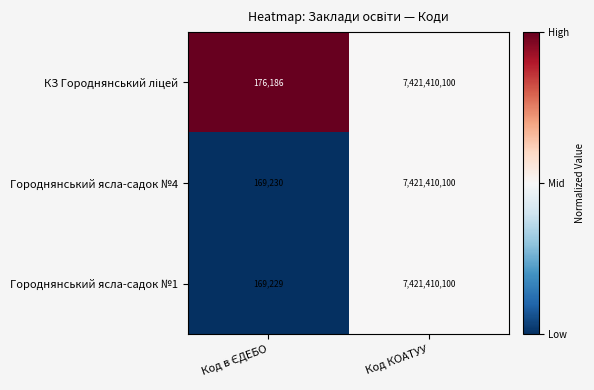

At which category is the sum across all series the highest?

Код КОАТУУ